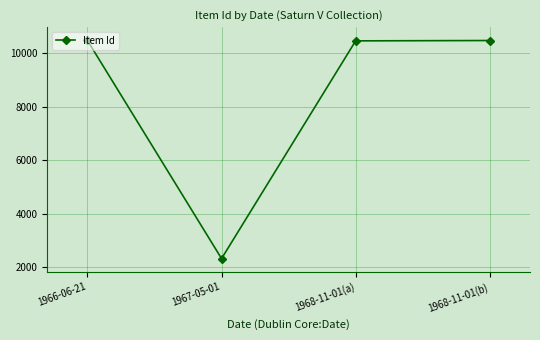

What is the maximum value shown in the chart?

10484